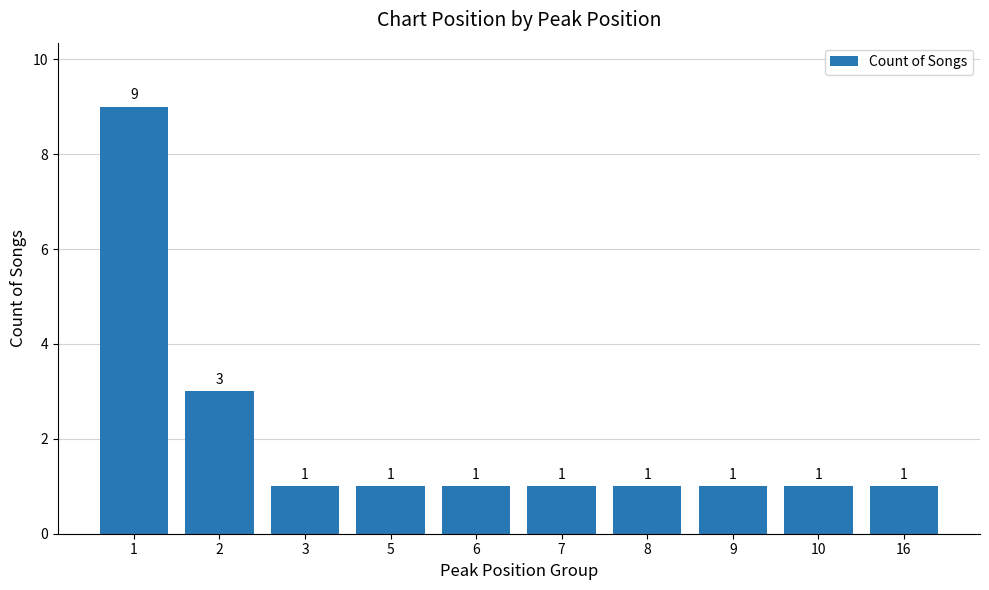

Reading right to left, list all the values displayed in this chart.

16=1	10=1	9=1	8=1	7=1	6=1	5=1	3=1	2=3	1=9